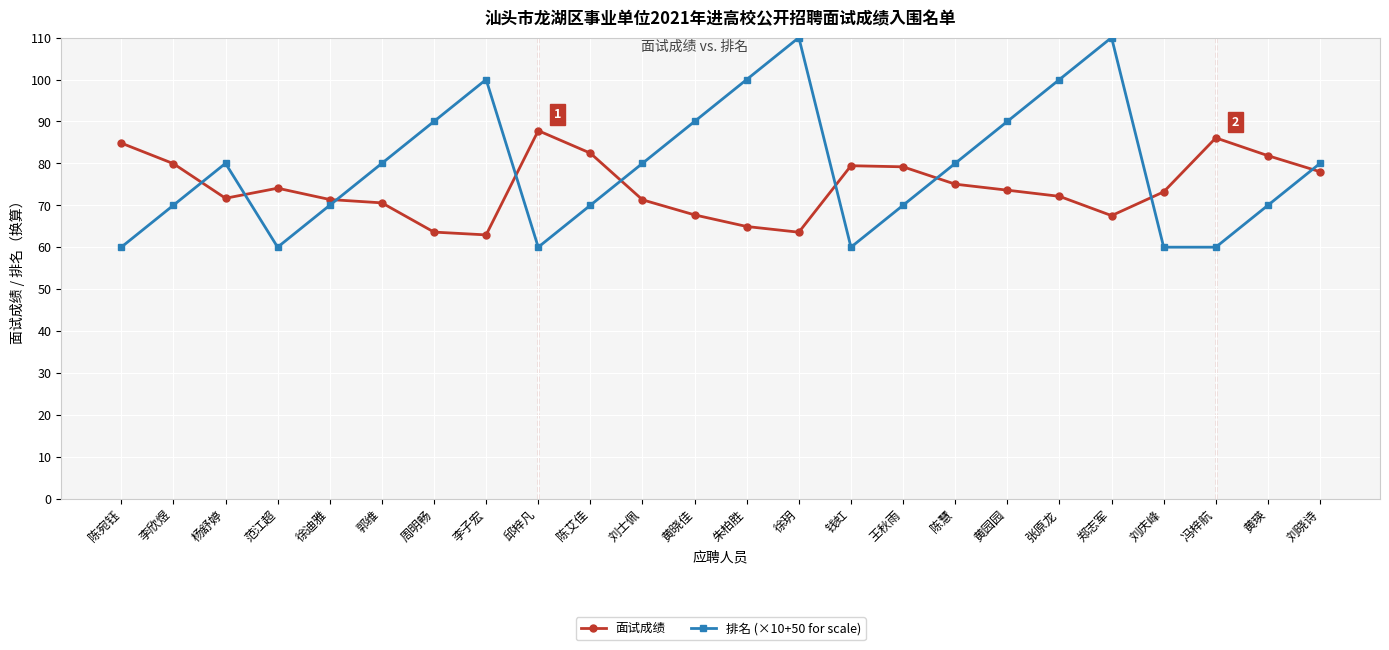

Between 杨舒婷 and 刘庆峰, which series saw the biggest shift?

排名 (×10+50 for scale)